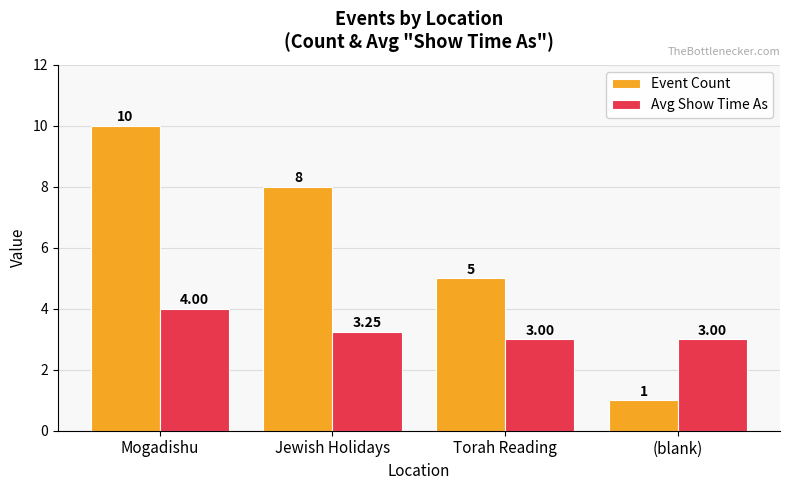

Which series has the largest total across all categories?

Event Count